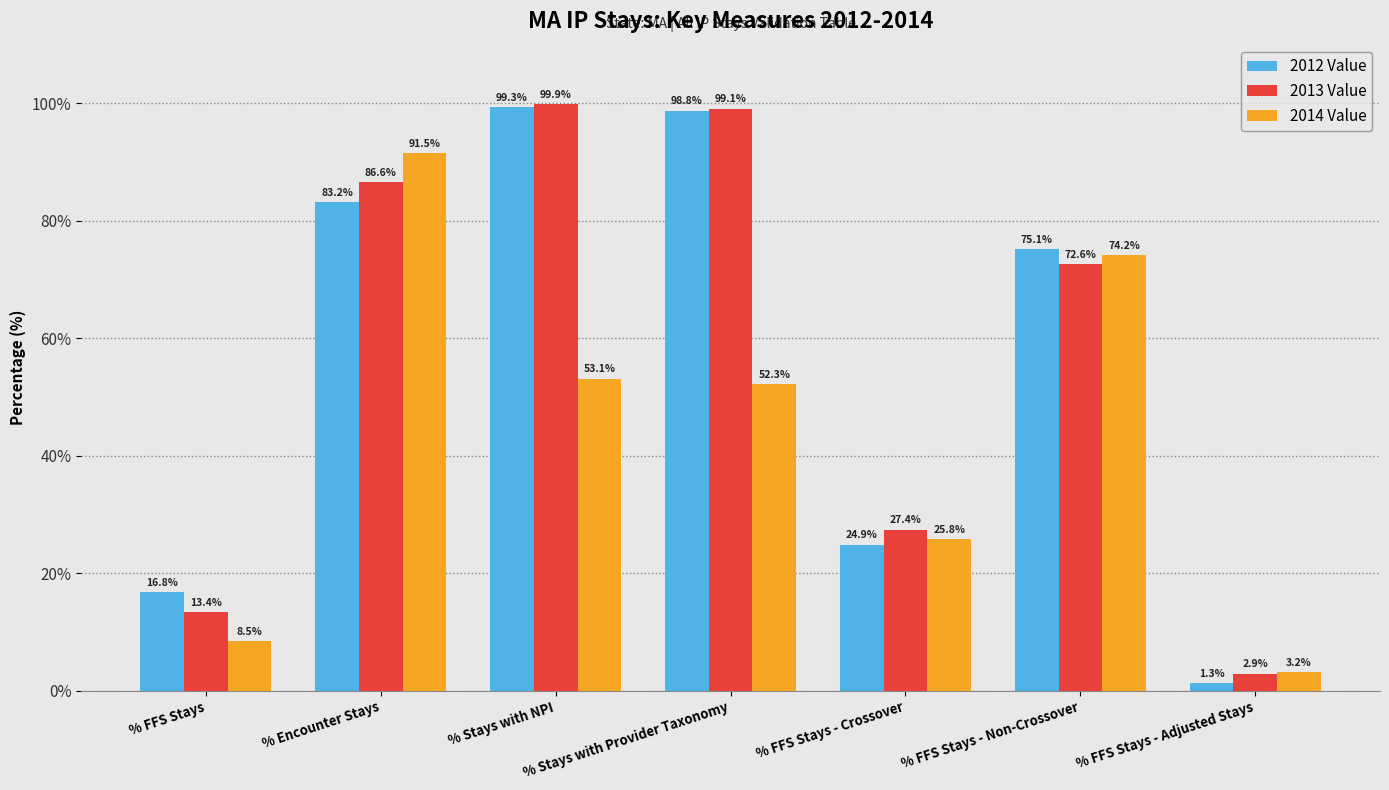

What is the label of the 6th bar from the right?

% Encounter Stays